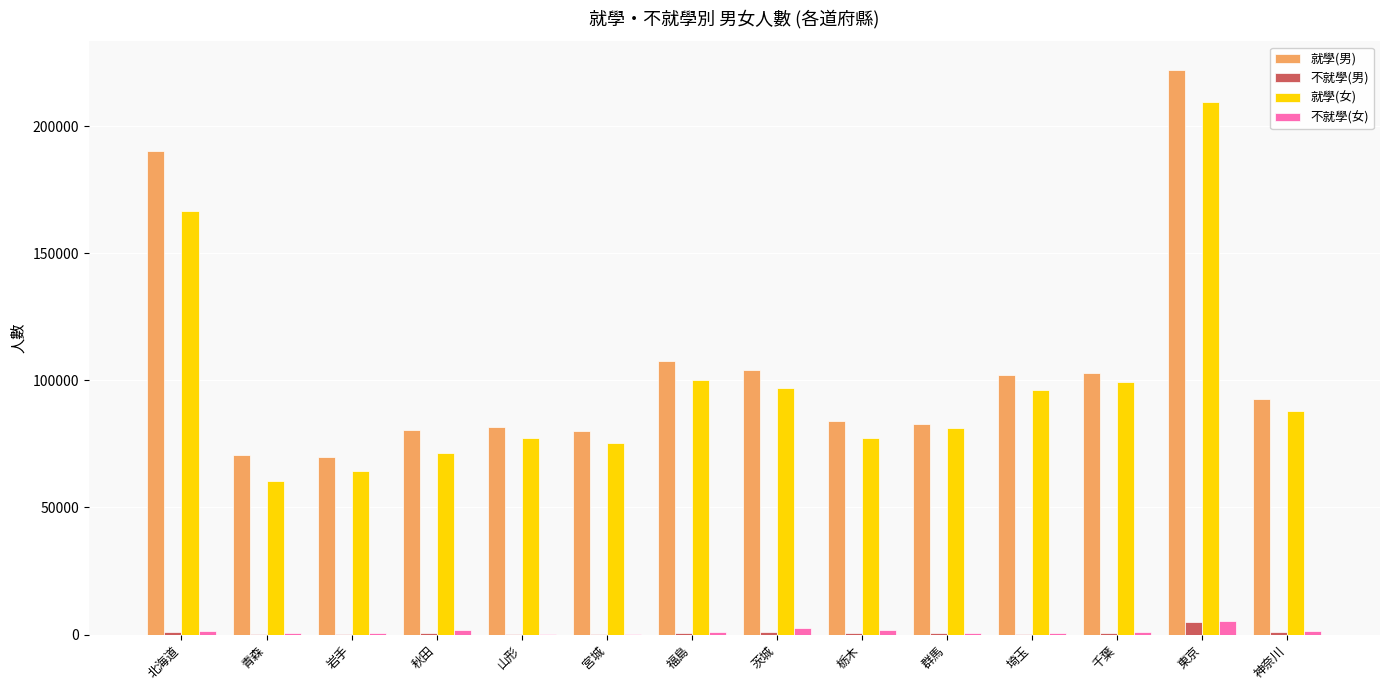

Count the number of categories in the chart.

14